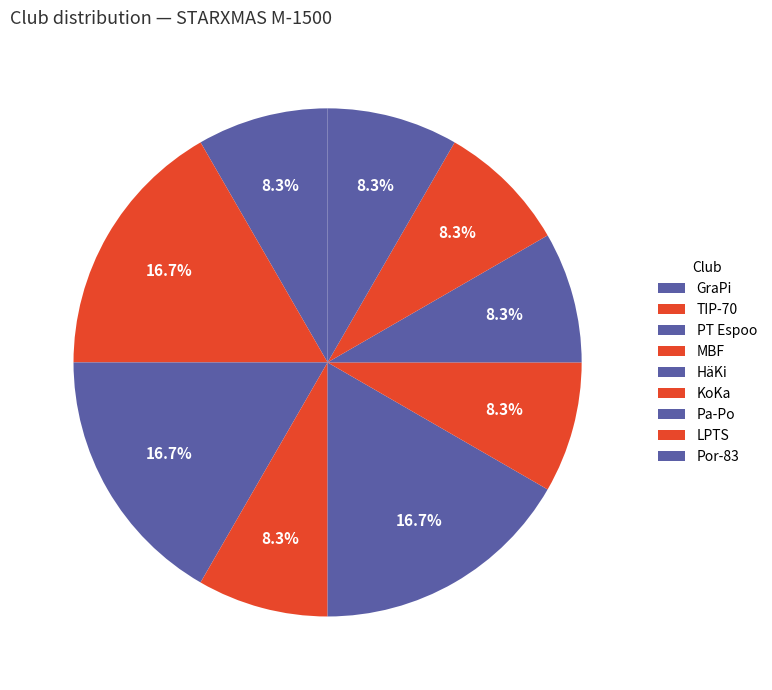

How many slices are in this pie chart?

9